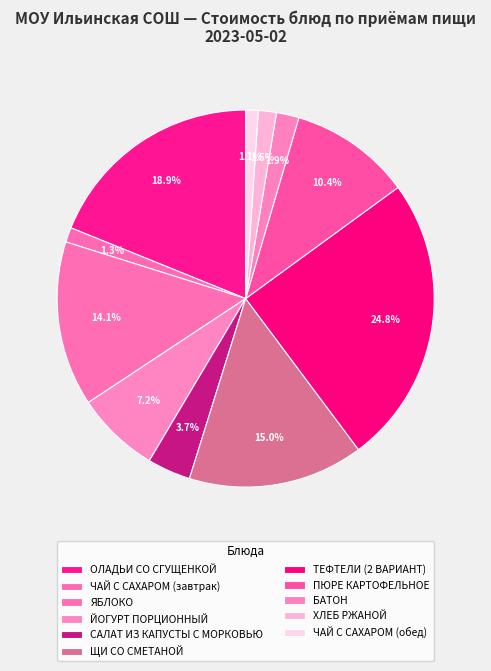

To the nearest percent, what portion does ЯБЛОКО represent?

14%